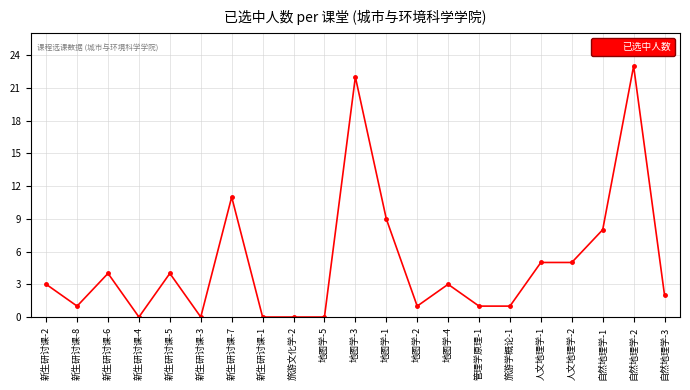

Reading right to left, extract all data points from this chart.

自然地理学-3=2	自然地理学-2=23	自然地理学-1=8	人文地理学-2=5	人文地理学-1=5	旅游学概论-1=1	管理学原理-1=1	地图学-4=3	地图学-2=1	地图学-1=9	地图学-3=22	地图学-5=0	旅游文化学-2=0	新生研讨课-1=0	新生研讨课-7=11	新生研讨课-3=0	新生研讨课-5=4	新生研讨课-4=0	新生研讨课-6=4	新生研讨课-8=1	新生研讨课-2=3